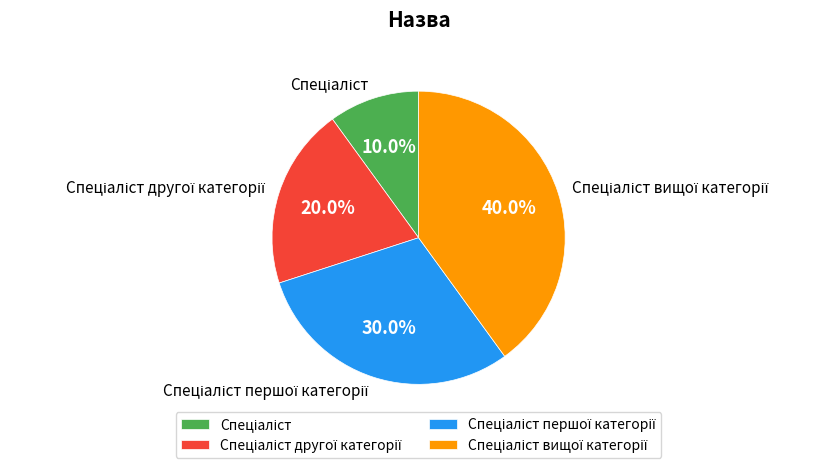

Does any single category account for the majority?

No